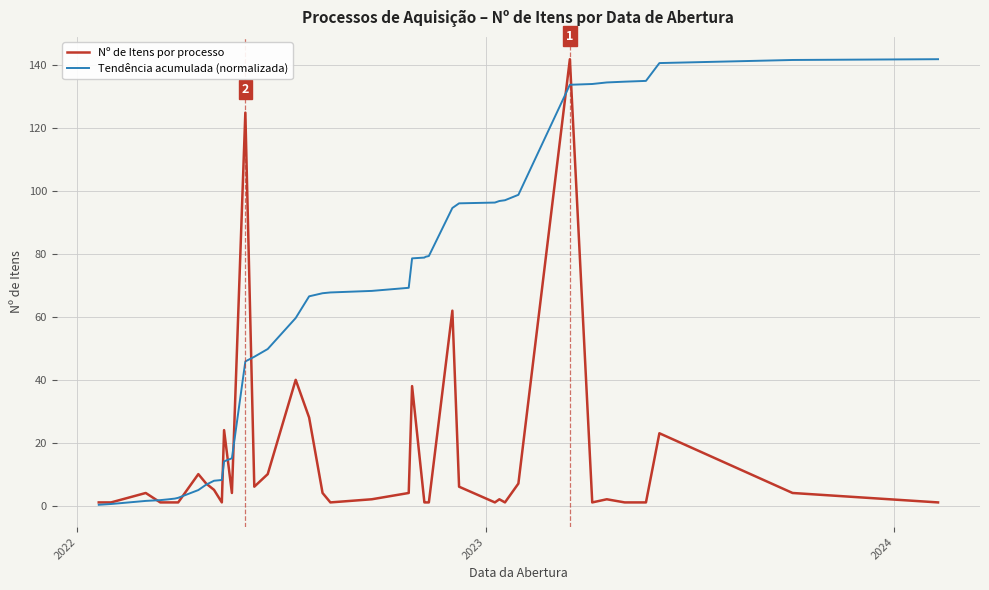

Which series has the largest total across all categories?

Tendência acumulada (normalizada)